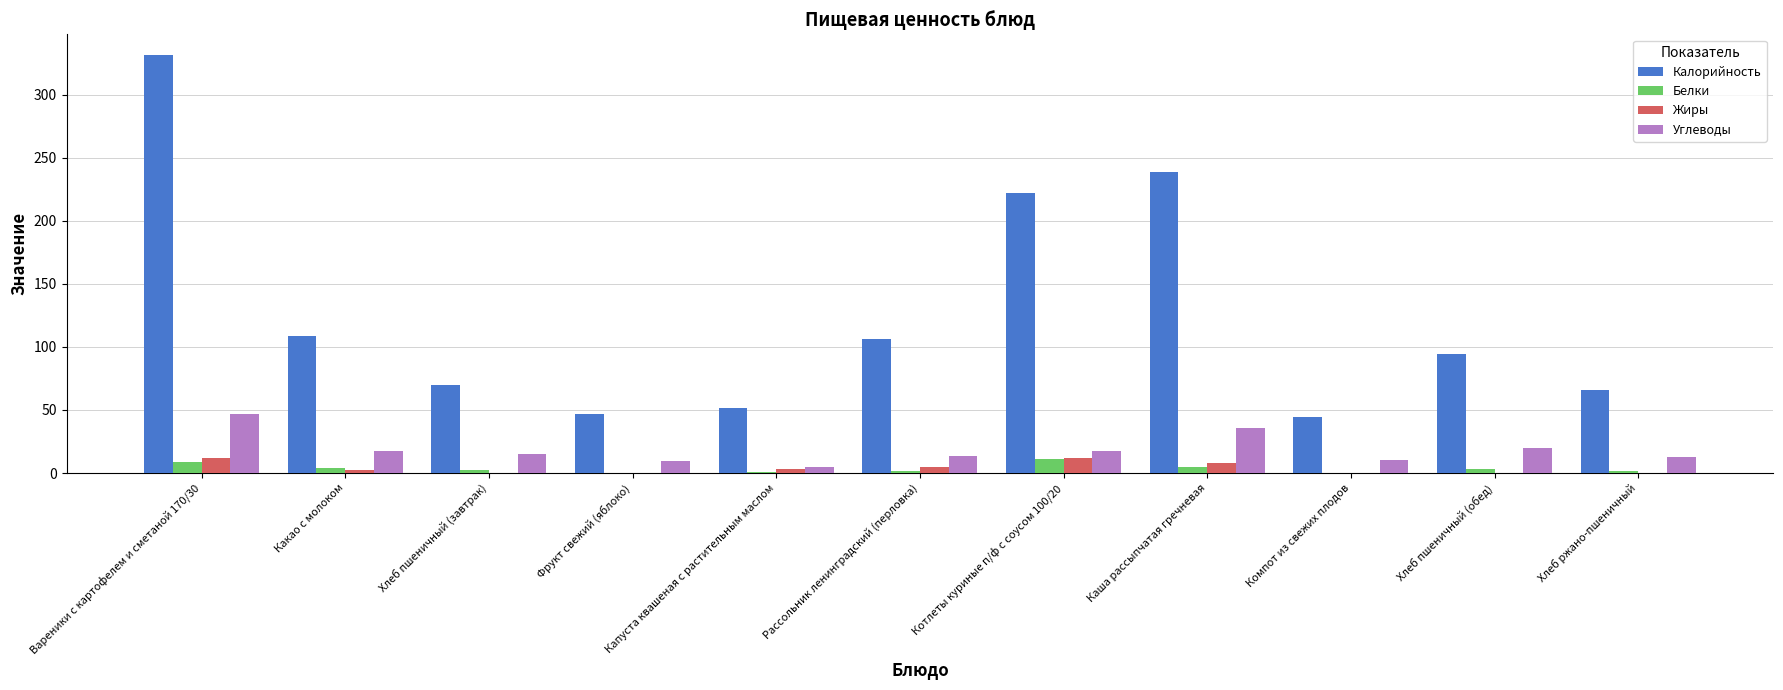

Between Вареники с картофелем и сметаной 170/30 and Хлеб пшеничный (завтрак), which series saw the biggest shift?

Калорийность